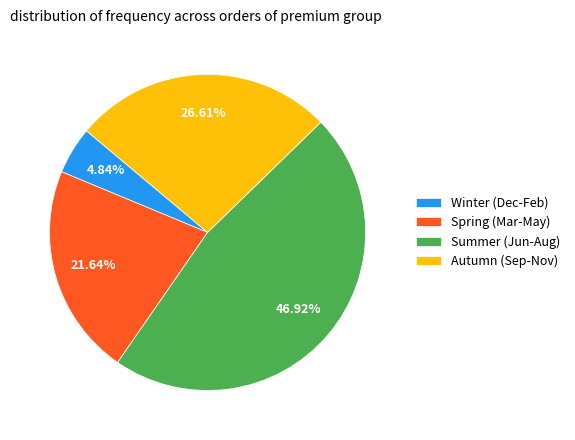

Between Summer (Jun-Aug) and Spring (Mar-May), which is larger?

Summer (Jun-Aug)